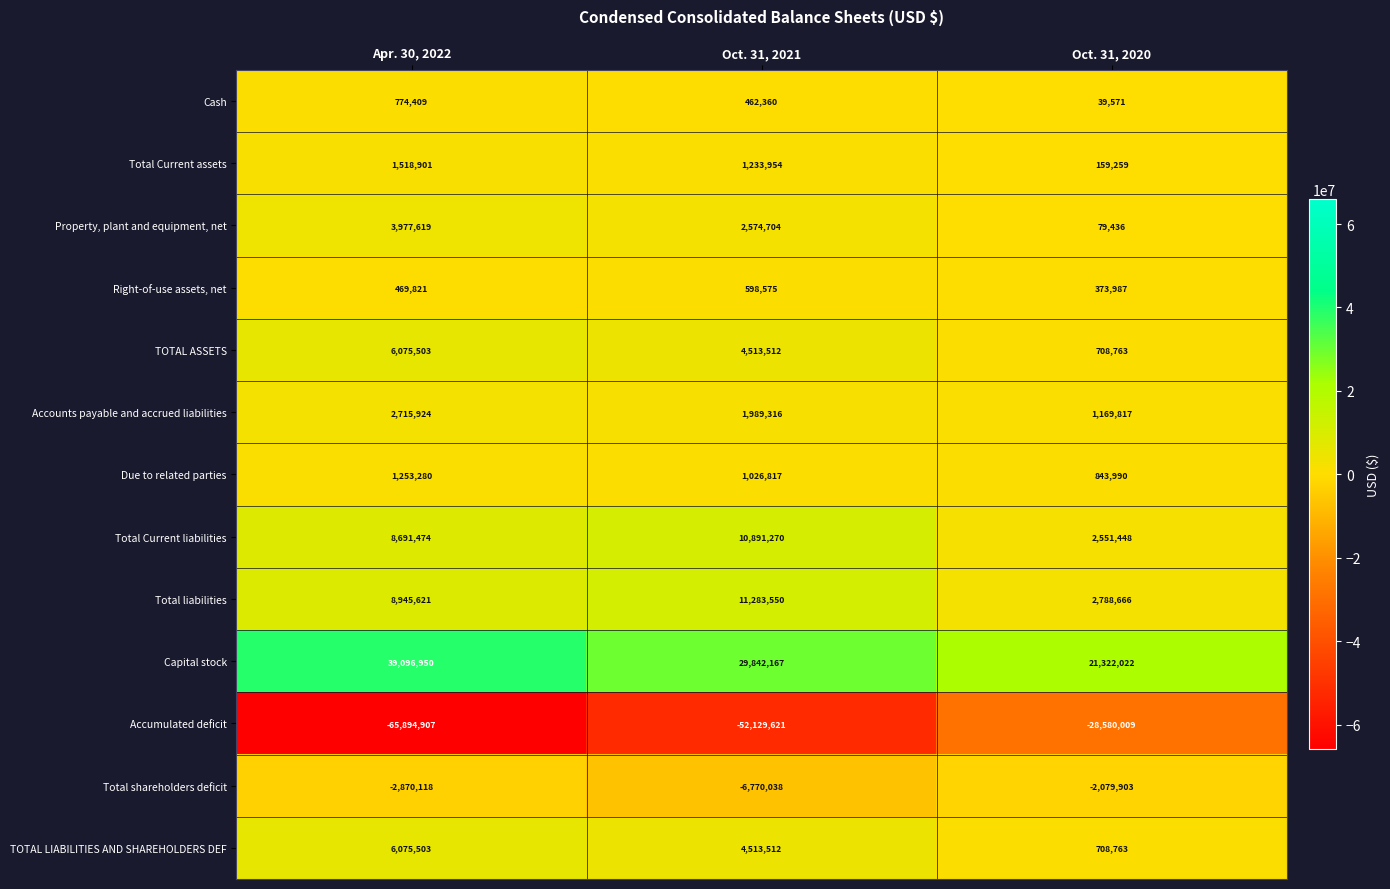

Which series has the largest total across all categories?

Capital stock